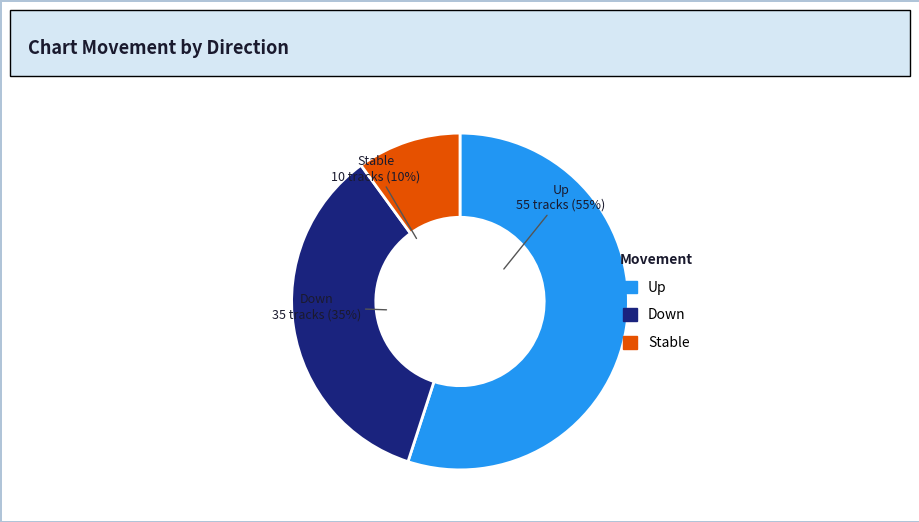

To the nearest percent, what is the average slice percentage?

33%